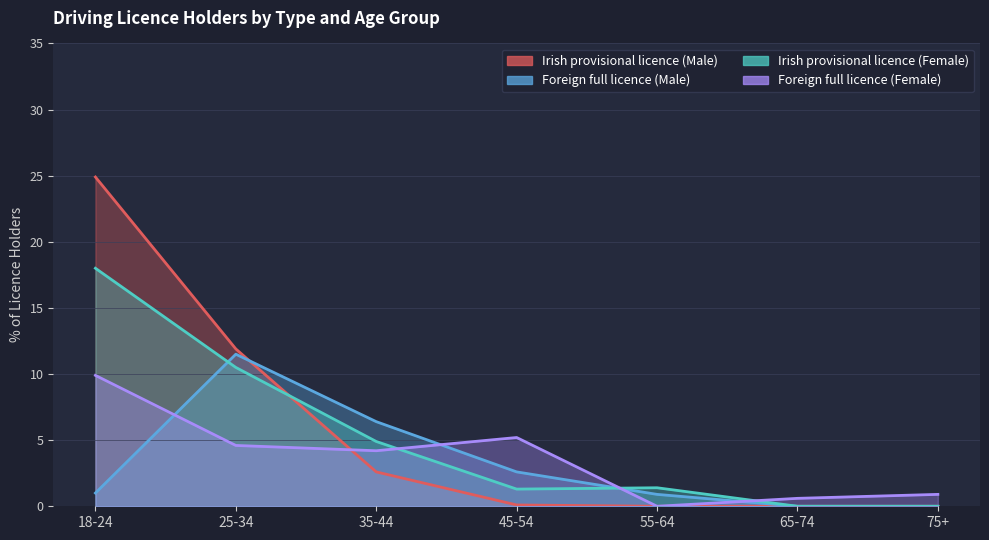

The value of Irish provisional licence (Male) at 75+ is 7.8. True or false?

False